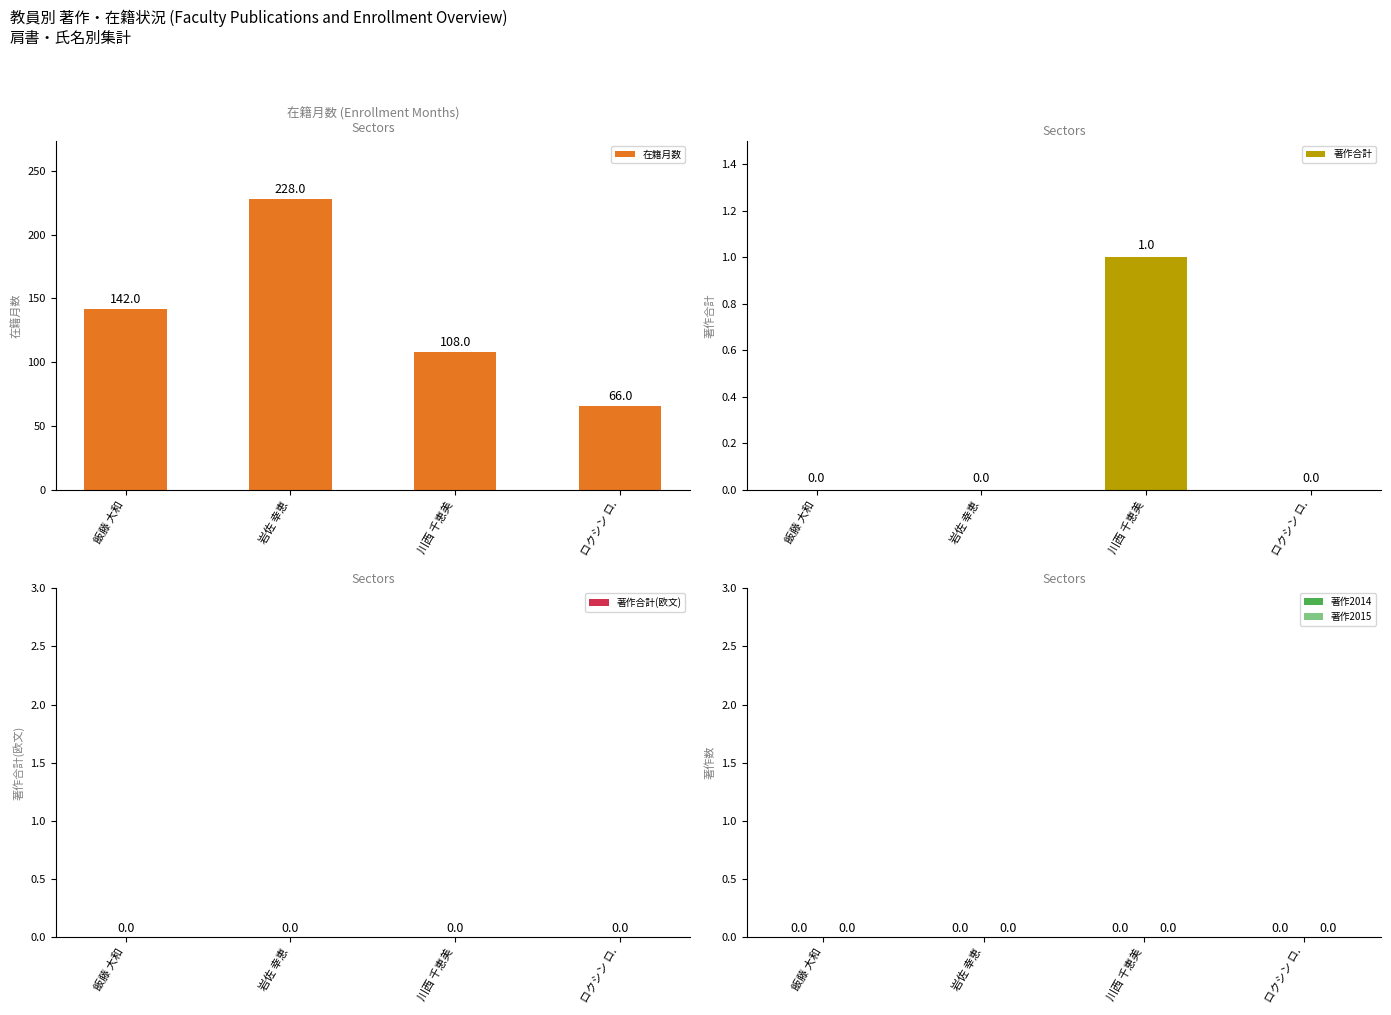

What is the greatest value displayed?

228